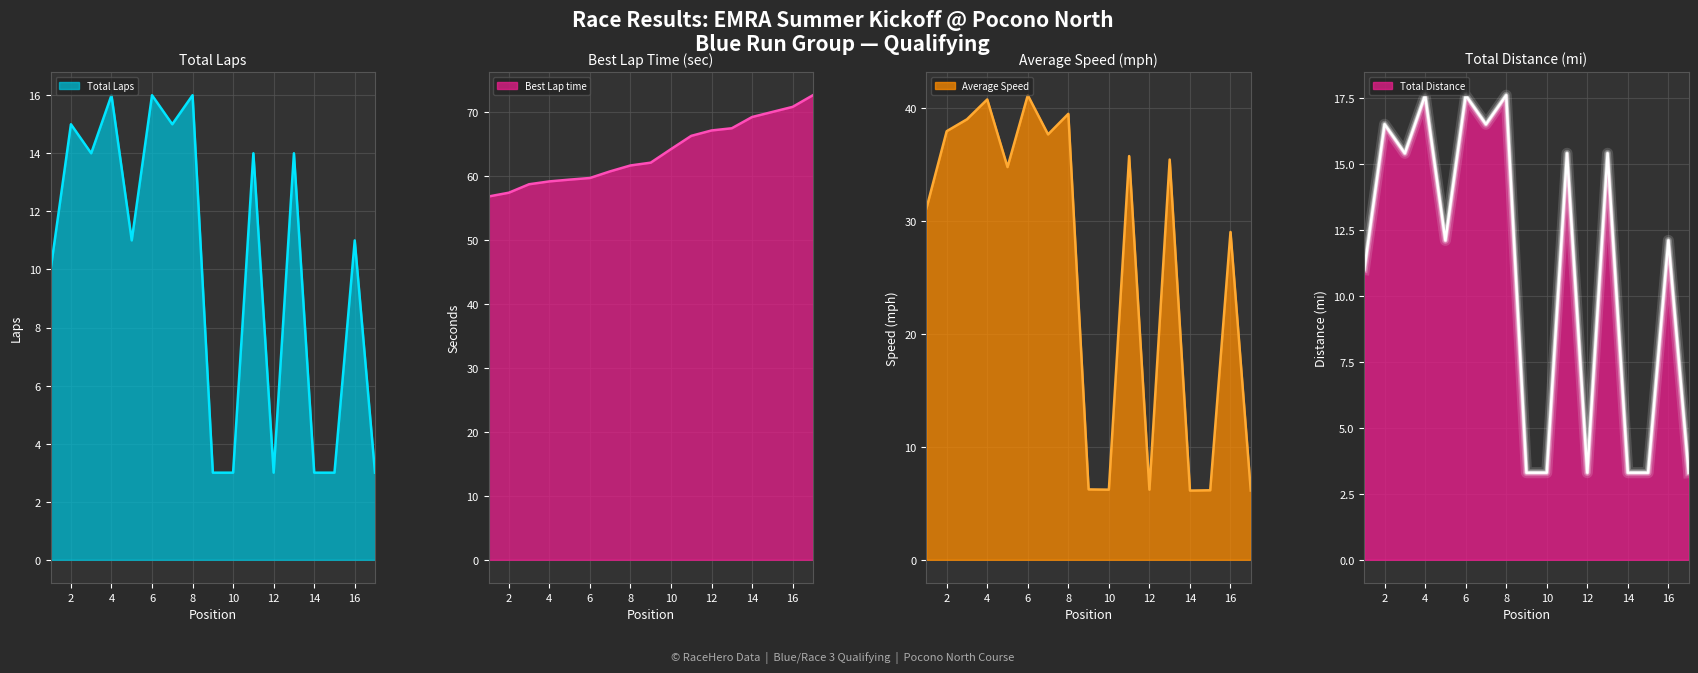

Rank the series at 16 from highest to lowest value.

Best Lap time, Average Speed, Total Distance, Total Laps